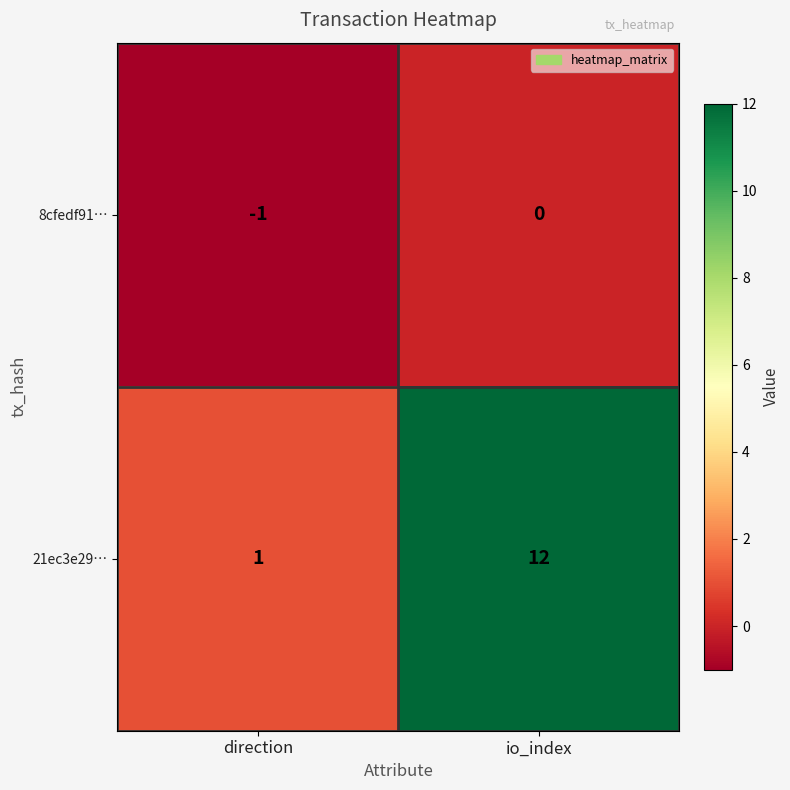

Rank the series at direction from lowest to highest value.

8cfedf91…, 21ec3e29…